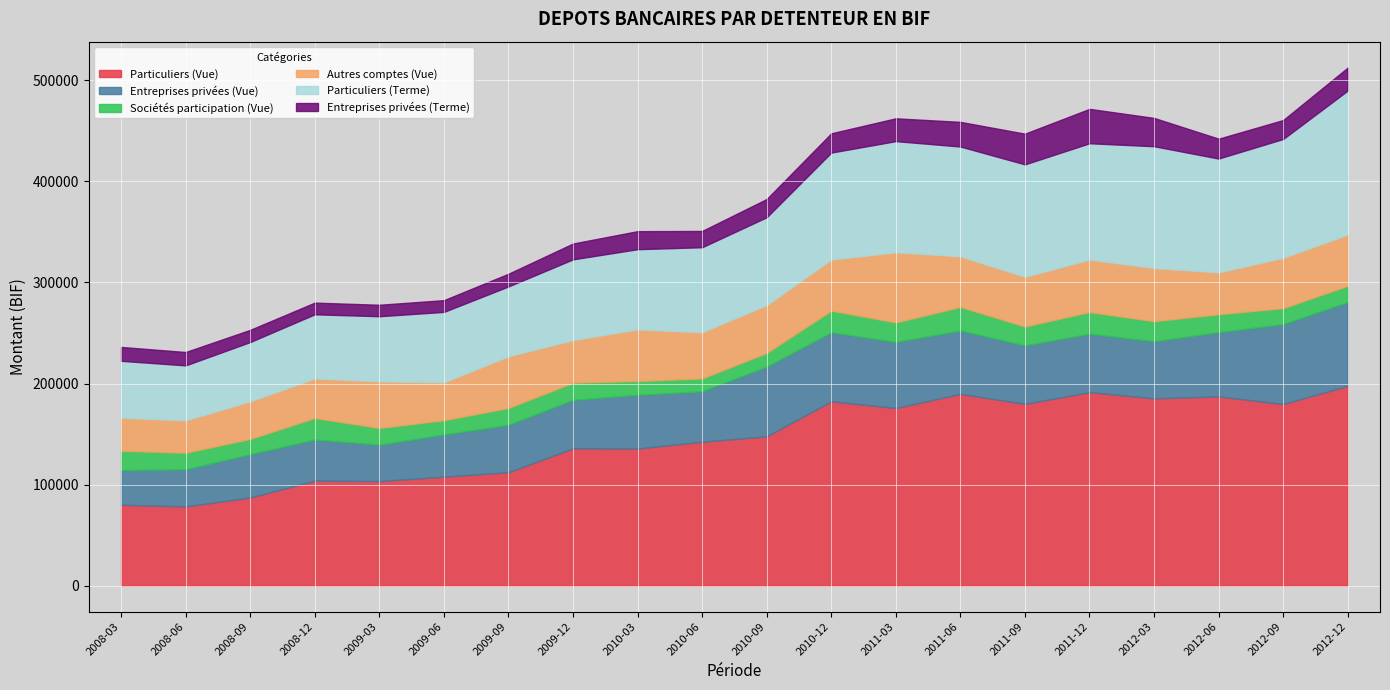

At which category does Particuliers (Vue) reach its first local peak?

2008-12